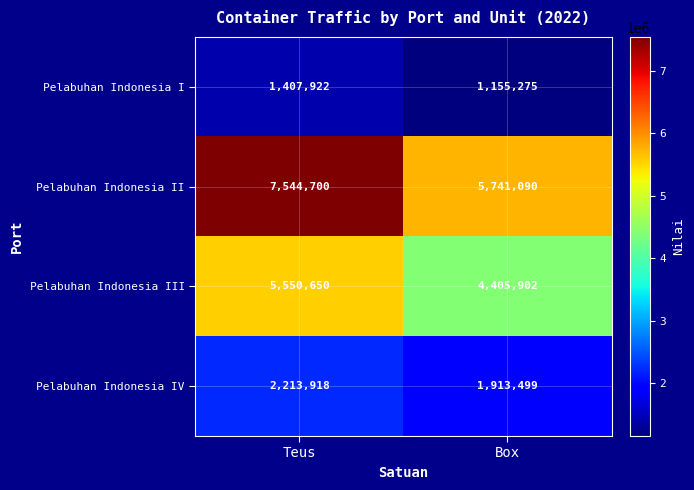

How many series are shown in this chart?

4